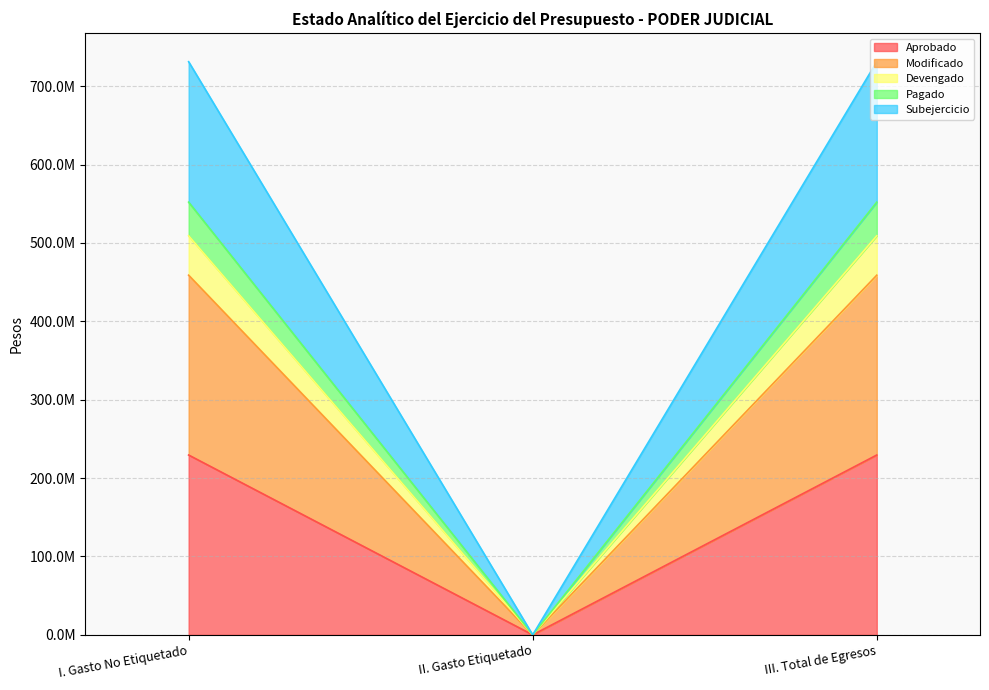

What is the highest value of the Devengado series?

509126969.9